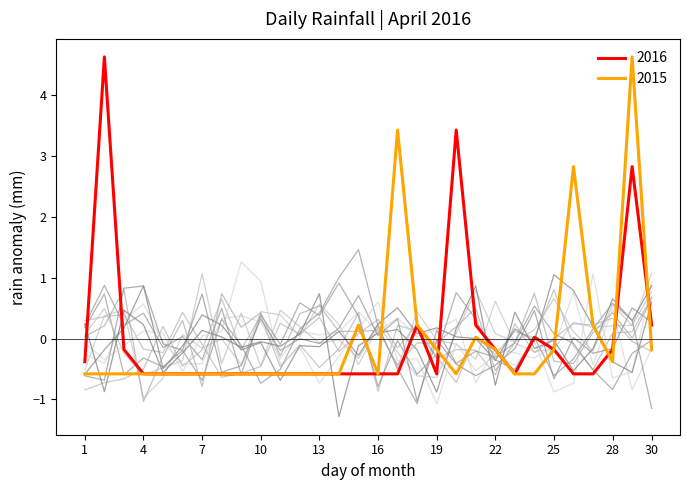

Reading right to left, transcribe all the data shown in this chart.

0.2	2.8	-0.2	-0.6	-0.6	-0.2	0.0	-0.6	-0.2	0.2	3.4	-0.6	0.2	-0.6	-0.6	-0.6	-0.6	-0.6	-0.6	-0.6	-0.6	-0.6	-0.6	-0.6	-0.6	-0.6	-0.6	-0.2	4.6	-0.4